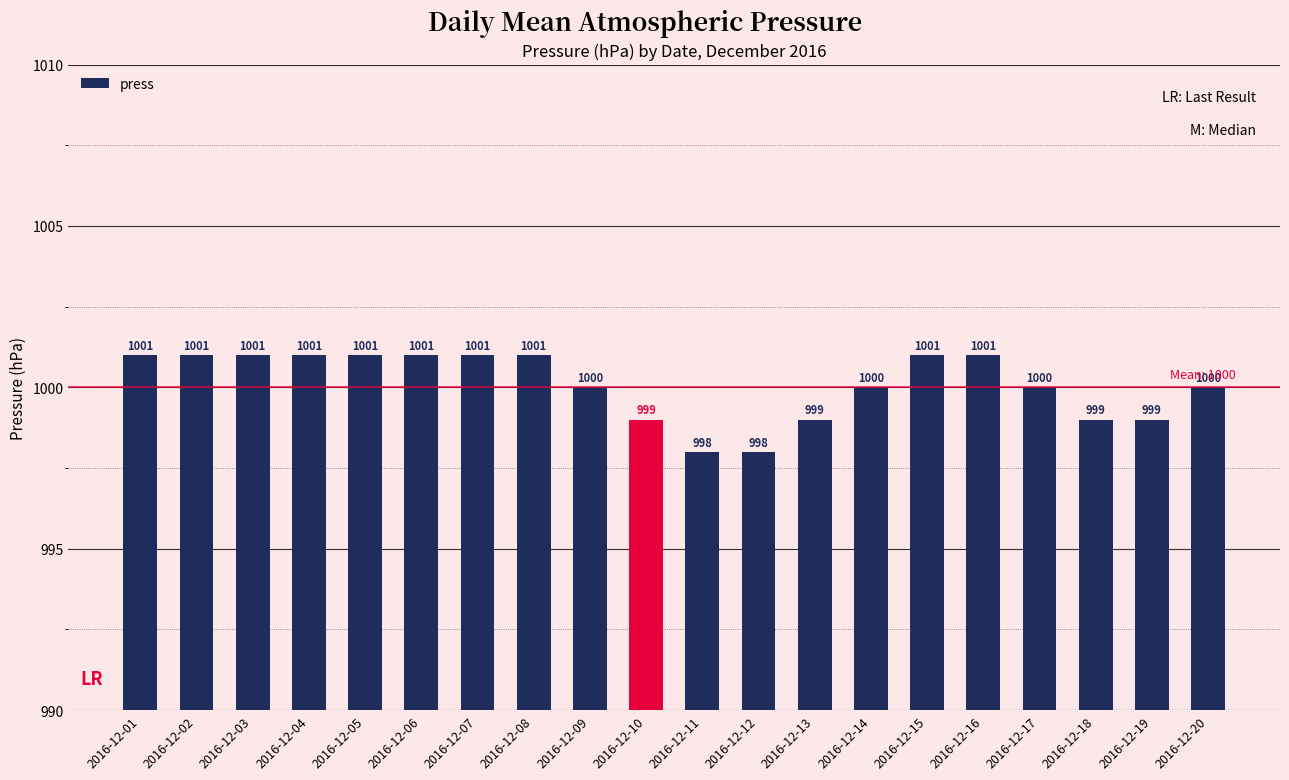

What is the approximate value at 2016-12-13?

999